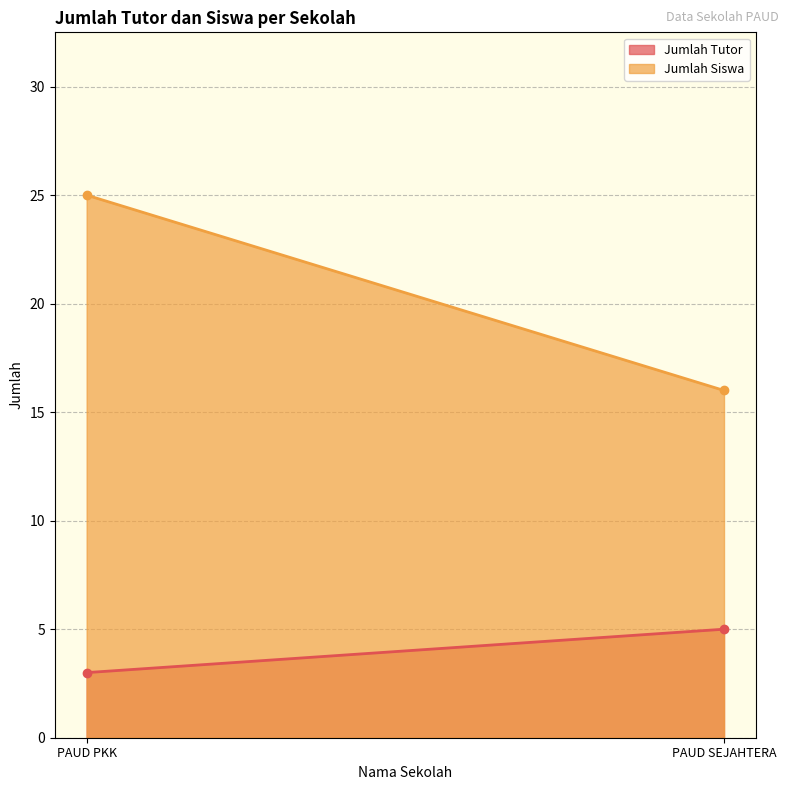

What is the value of the Jumlah Siswa point at the 1st from the left?

25